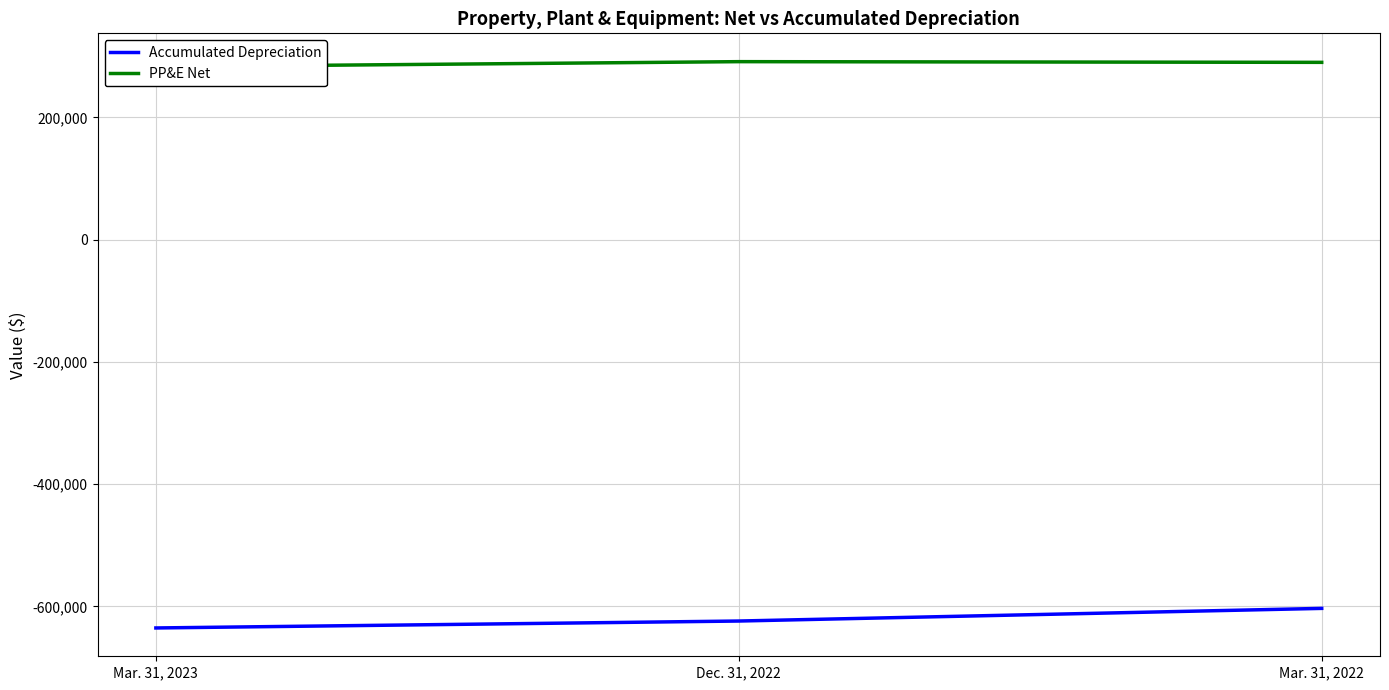

What are all the series names shown in the legend?

Accumulated Depreciation, PP&E Net